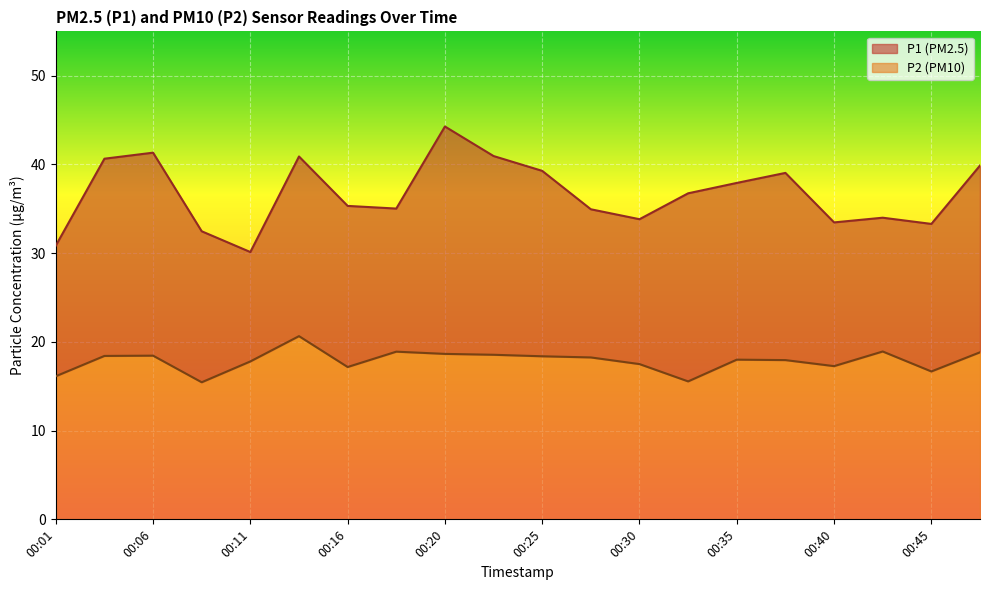

Reading right to left, what are all the values shown in this chart?

P1: 39.9	33.3	34.0	33.5	39.0	37.9	36.8	33.8	35.0	39.3	41.0	44.3	35.0	35.3	40.9	30.1	32.5	41.3	40.6	30.9
P2: 18.8	16.7	18.9	17.3	17.9	18.0	15.6	17.5	18.2	18.4	18.6	18.6	18.9	17.2	20.6	17.8	15.4	18.4	18.4	16.1